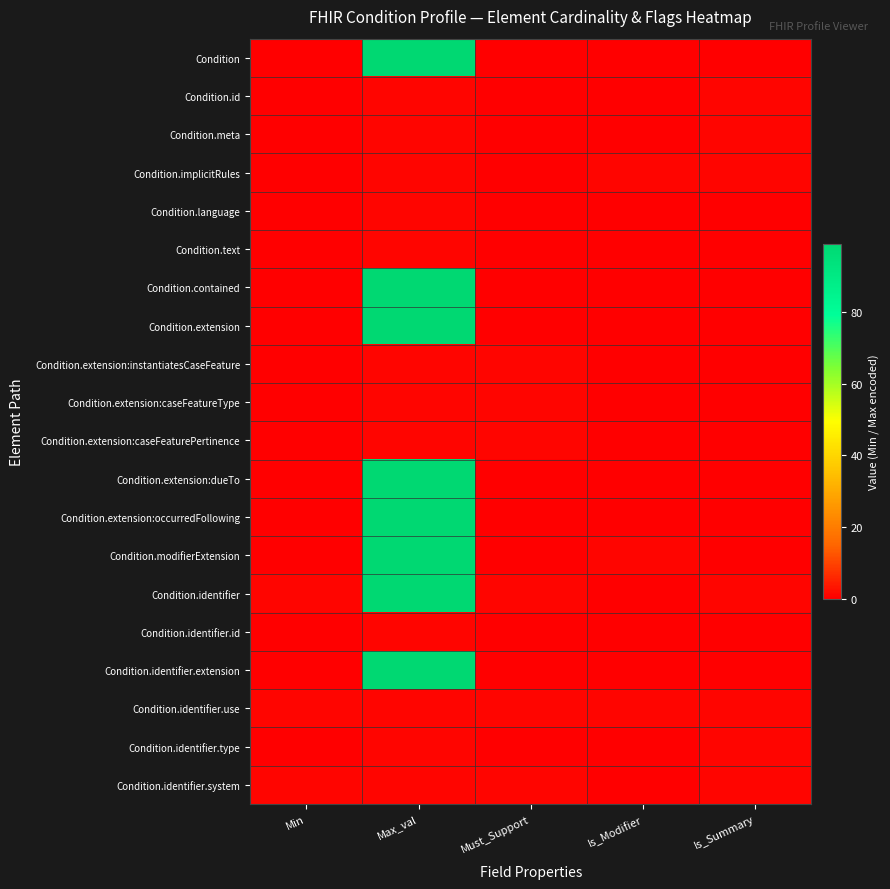

Which has a higher value, Is_Modifier or Max_val?

Max_val